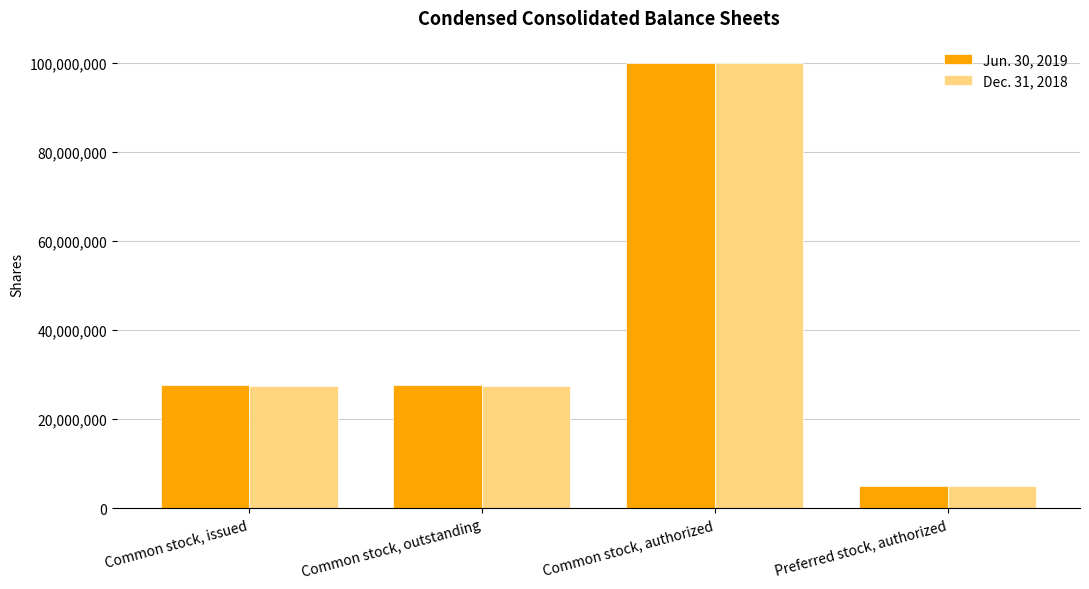

What is the total value across all series at Common stock, outstanding?

55144565